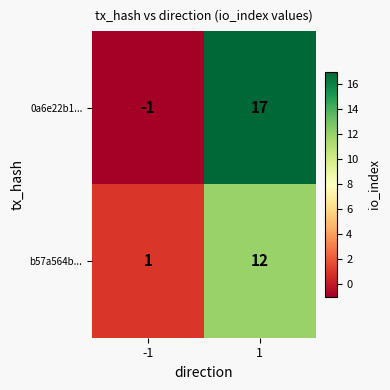

Between -1 and 1, which series saw the biggest shift?

0a6e22b1...